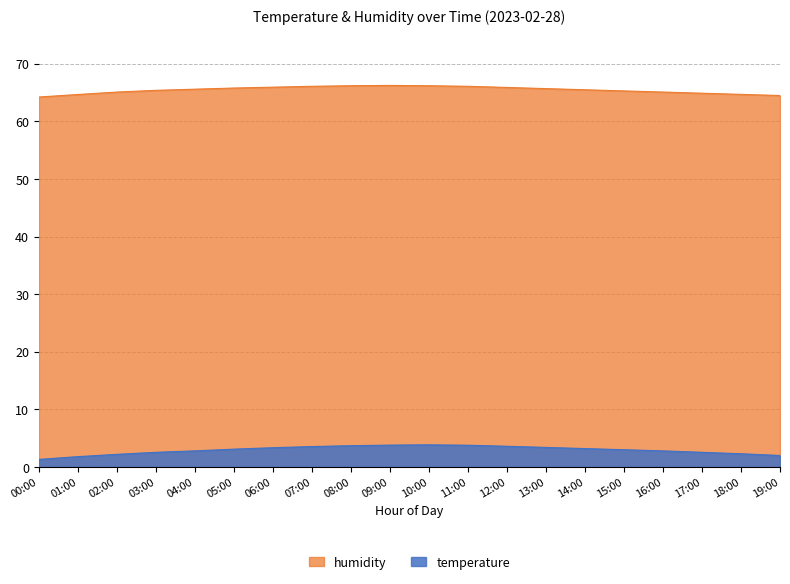

What is the sum of all humidity values?

1309.2